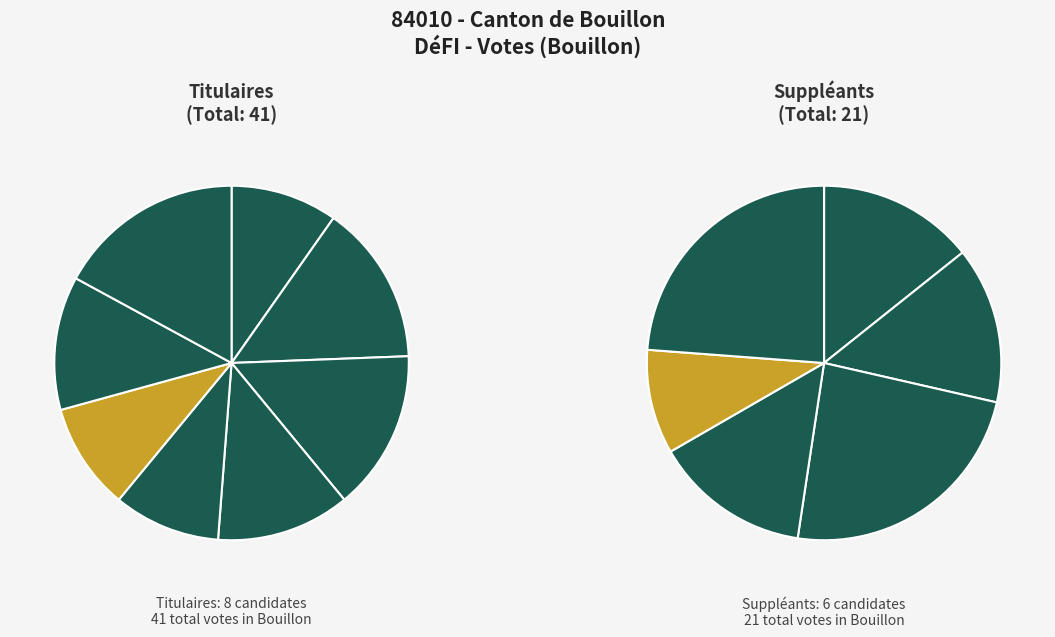

How many segments does this pie chart have?

8